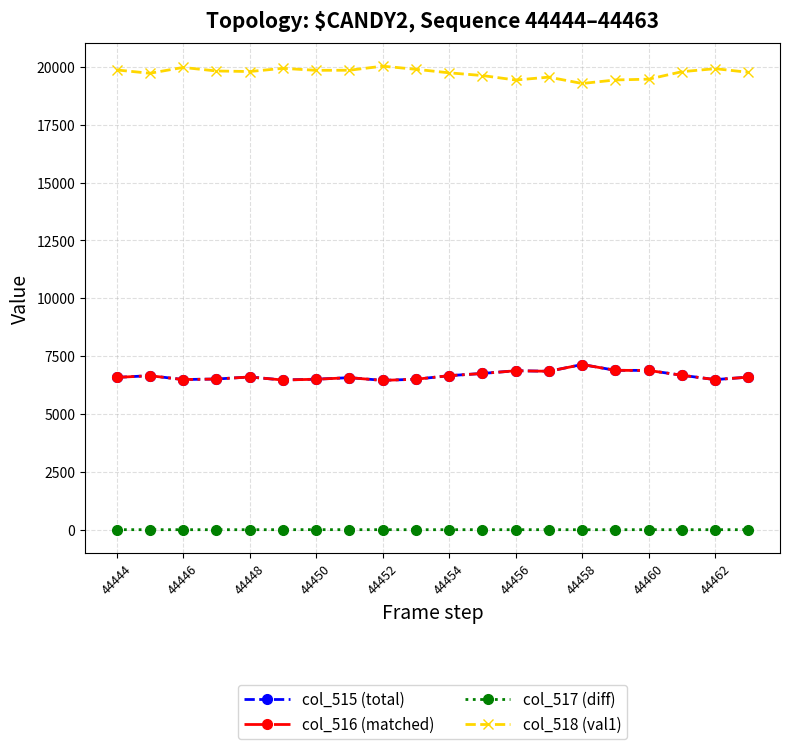

True or false: col_516 (matched) and col_517 (diff) cross at least once.

False